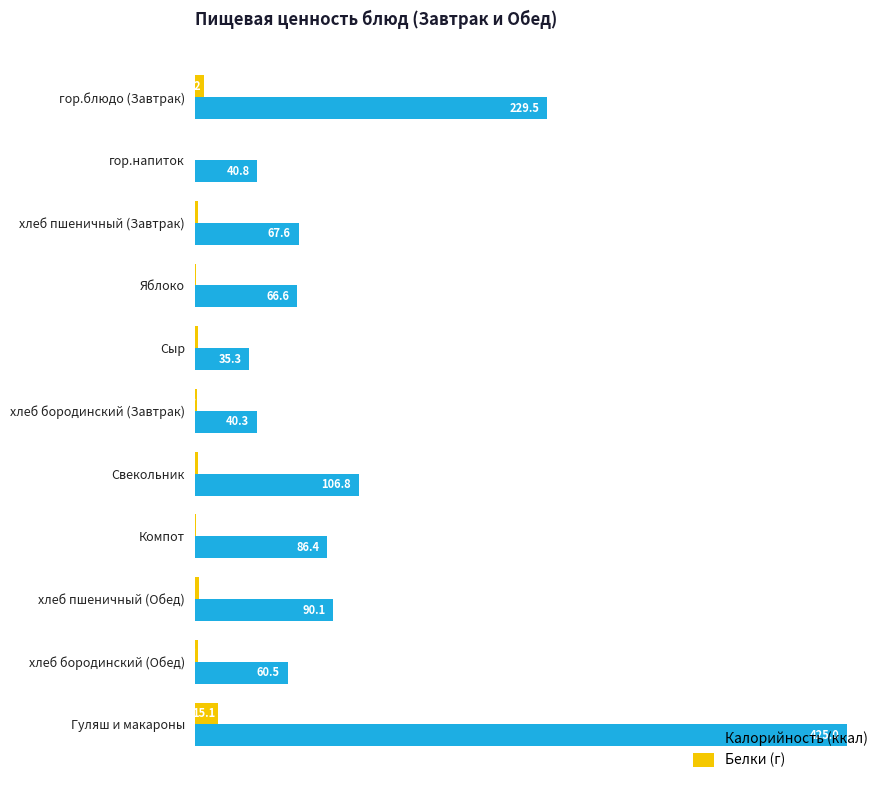

What is the greatest value displayed?

425.0